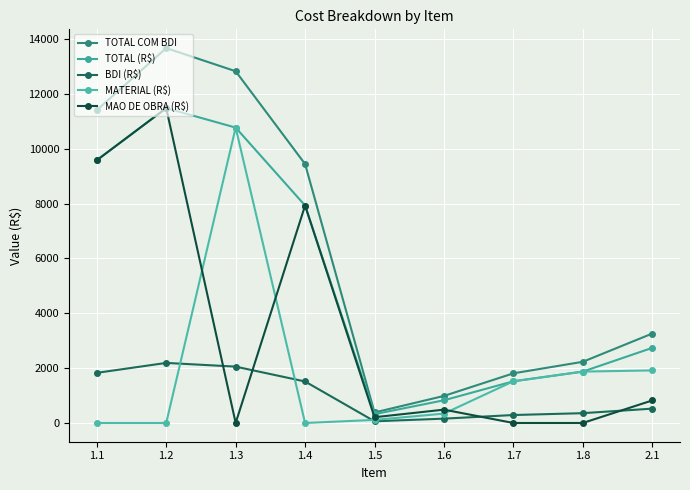

How many data points does each series have?

9